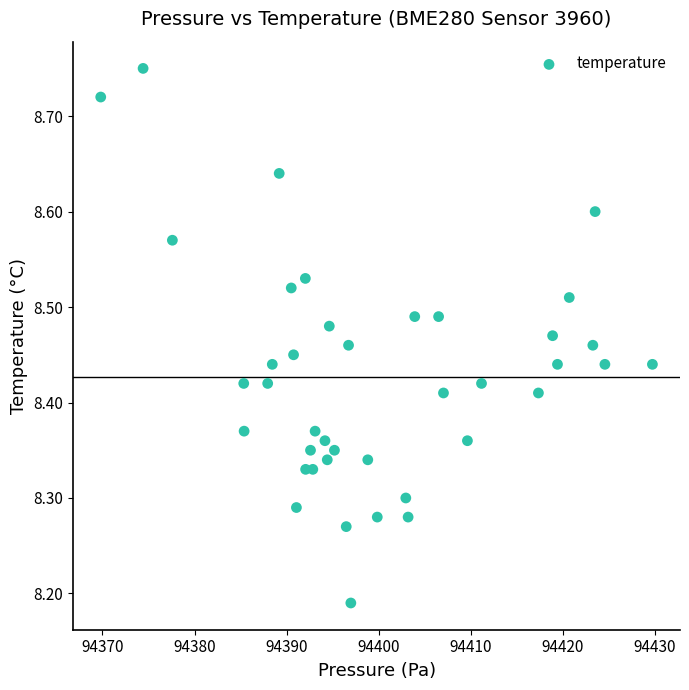

What is the range of X values (max minus min)?

59.9